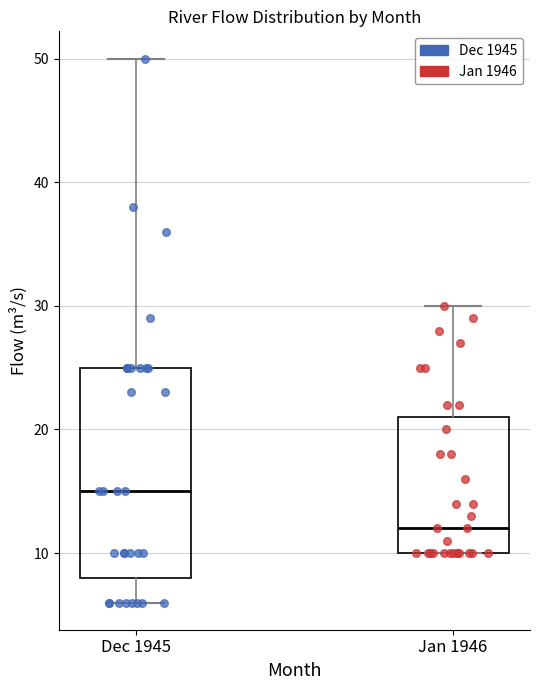

Reading left to right, read every box against the y-axis: the position of its median line, the range the box covers, and the ends of its whiskers. The values are not printed on the chart, so give them approximately, as read against the axis.

Dec 1945: median 15, box 8 to 25, whiskers 6 to 50
Jan 1946: median 12, box 10 to 21, whiskers 10 to 30